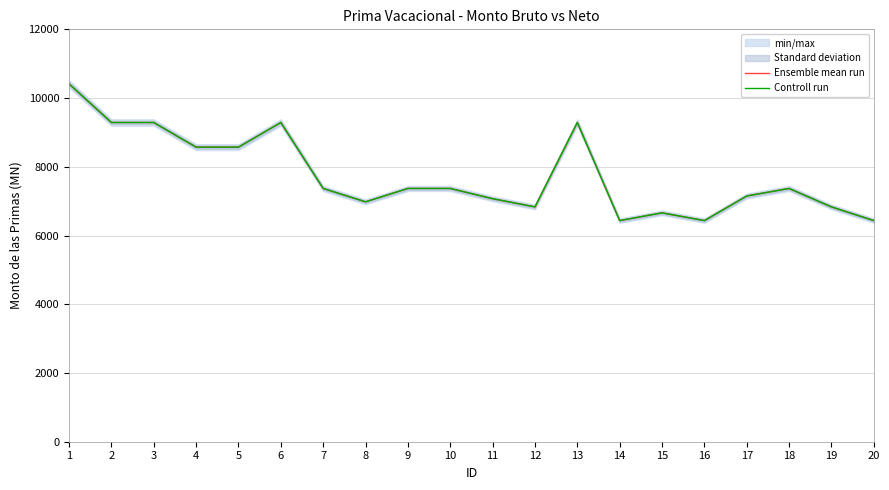

True or false: Controll run has a value of 7369.5 at 10.

True